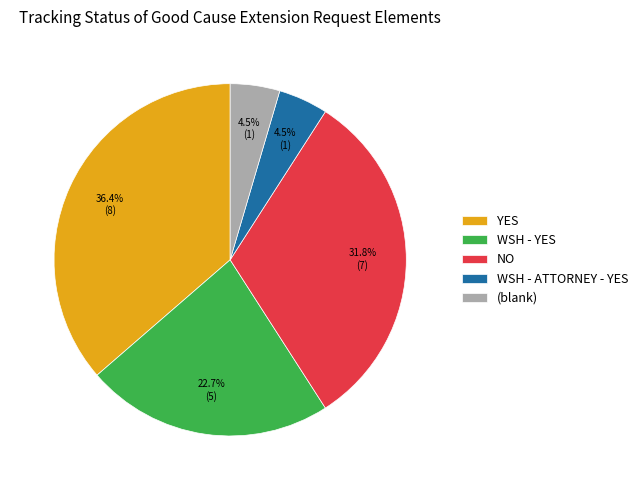

Do WSH - ATTORNEY - YES and WSH - YES together represent more than half of the pie?

No